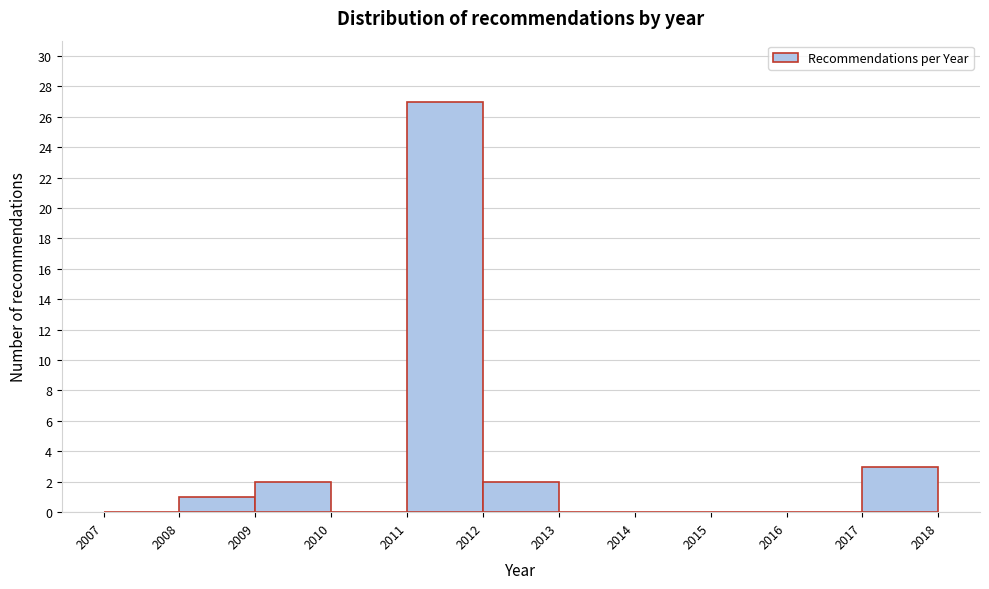

Which range on the x-axis has the tallest bar?

2011 to 2012